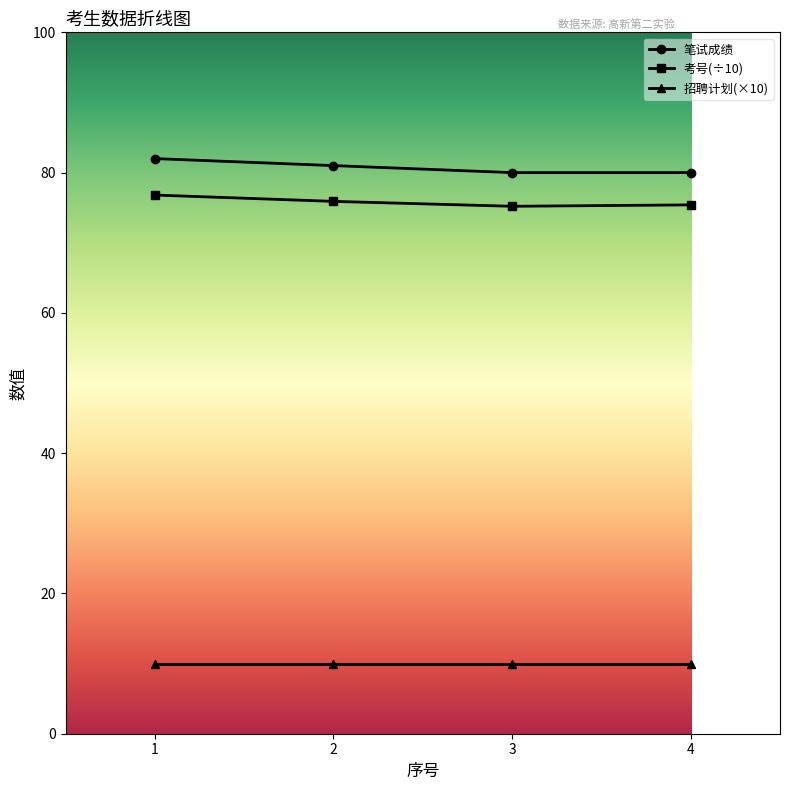

What is the maximum value shown in the chart?

82.0